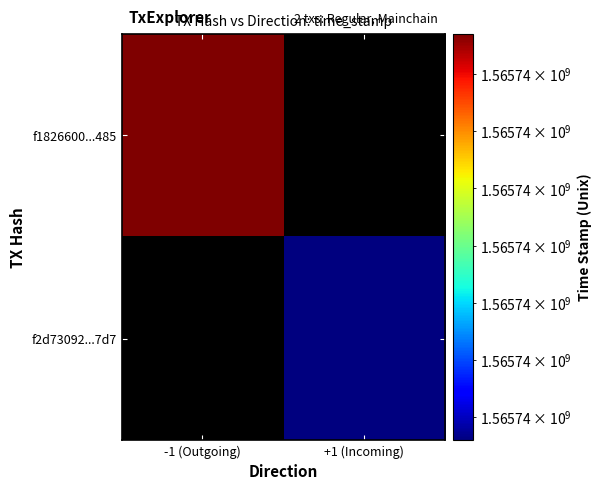

Rank the series by their maximum value, from lowest to highest.

f2d73092...7d7, f1826600...485